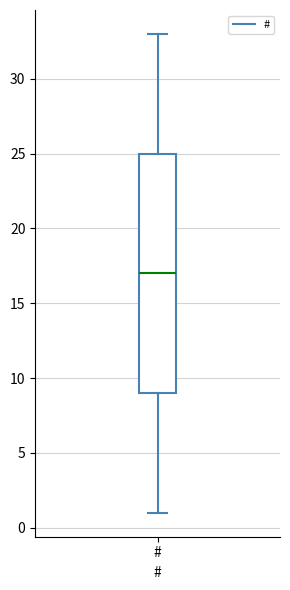

Transcribe this box plot: give where the median line is, the range the box spans, and where the two whiskers end, as read against the y-axis. The values are not printed on the chart, so give them approximately, as read against the axis.

median 17, box 9 to 25, whiskers 1 to 33